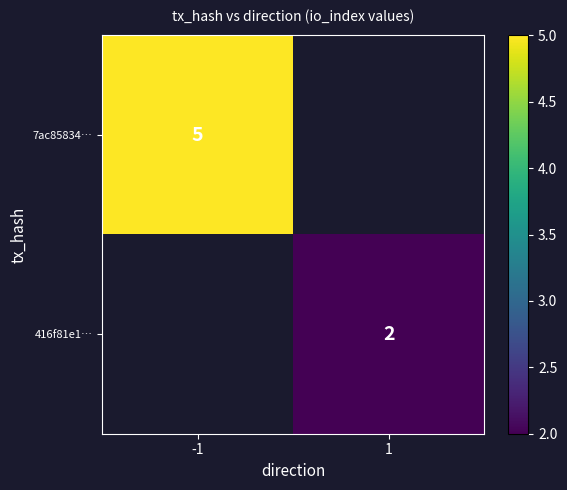

The 7ac85834… series shows 5 at -1. True or false?

True